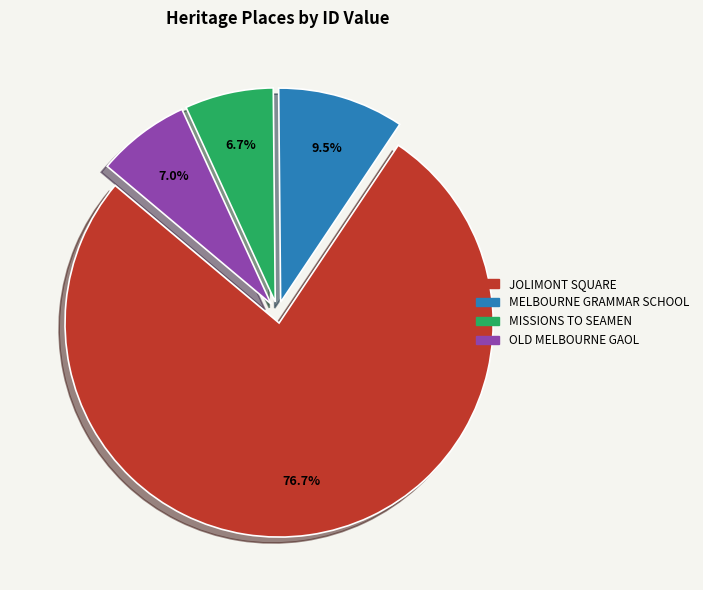

The MELBOURNE GRAMMAR SCHOOL slice represents 19% of the pie. True or false?

False